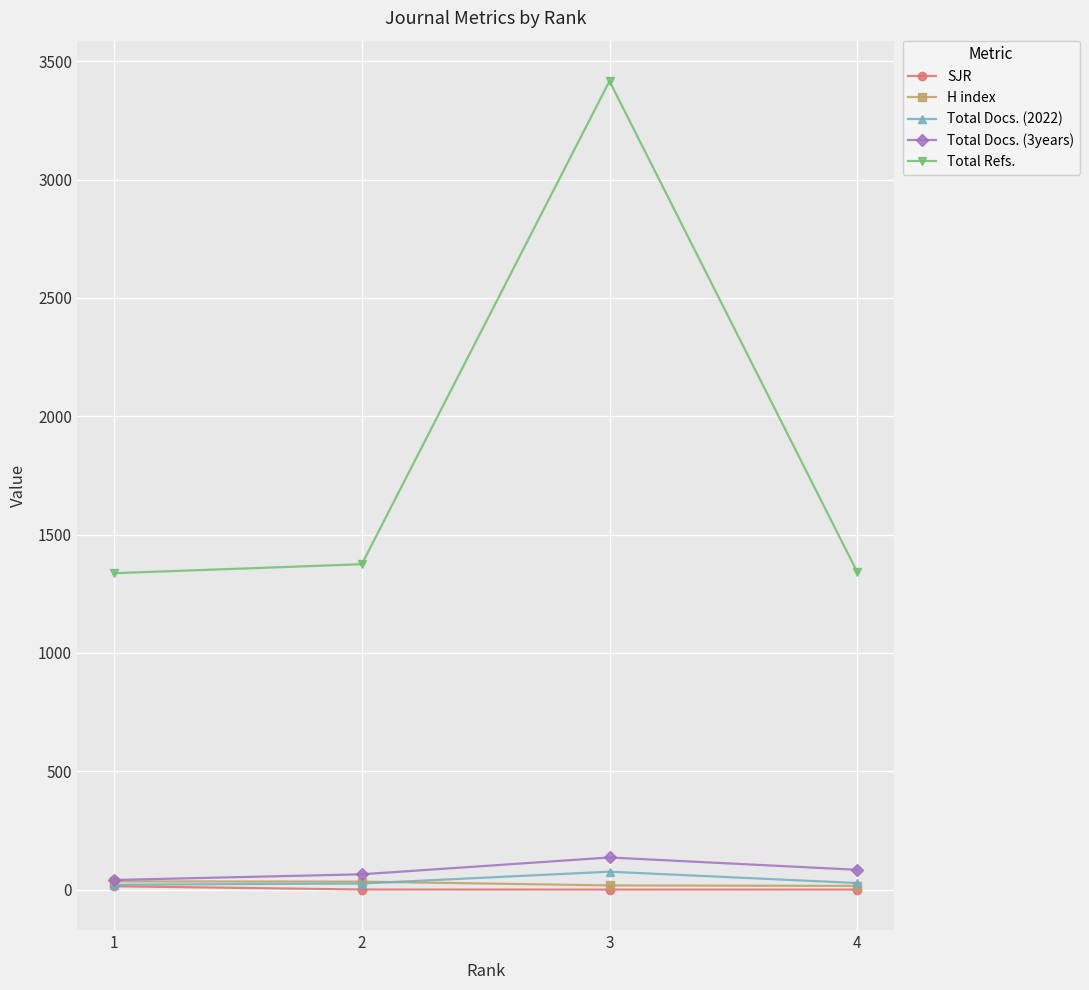

True or false: Total Refs. and Total Docs. (2022) cross at least once.

False